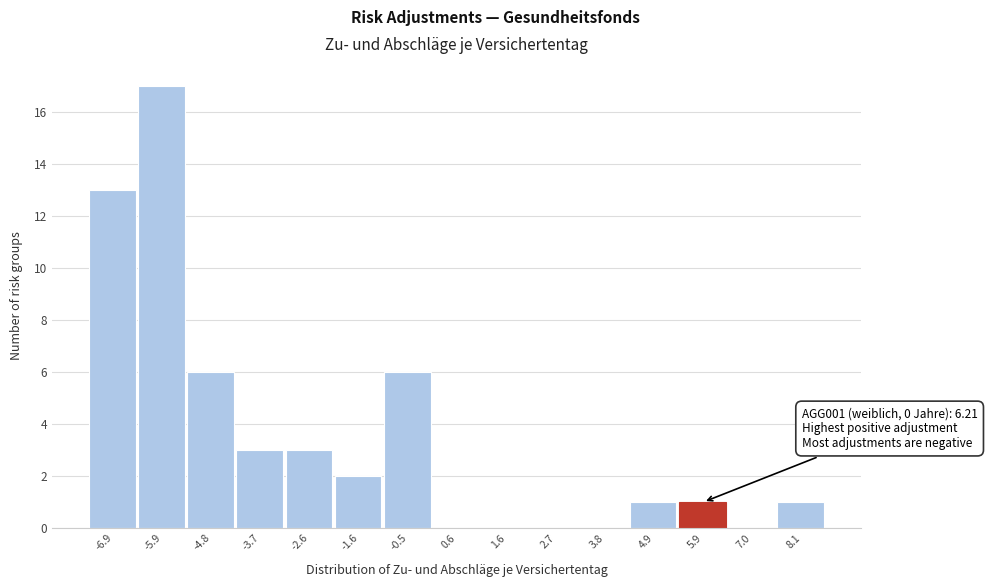

Reading right to left, transcribe all the data shown in this chart.

8.1=1	7.0=0	5.9=1	4.9=1	3.8=0	2.7=0	1.6=0	0.6=0	-0.5=6	-1.6=2	-2.6=3	-3.7=3	-4.8=6	-5.9=17	-6.9=13